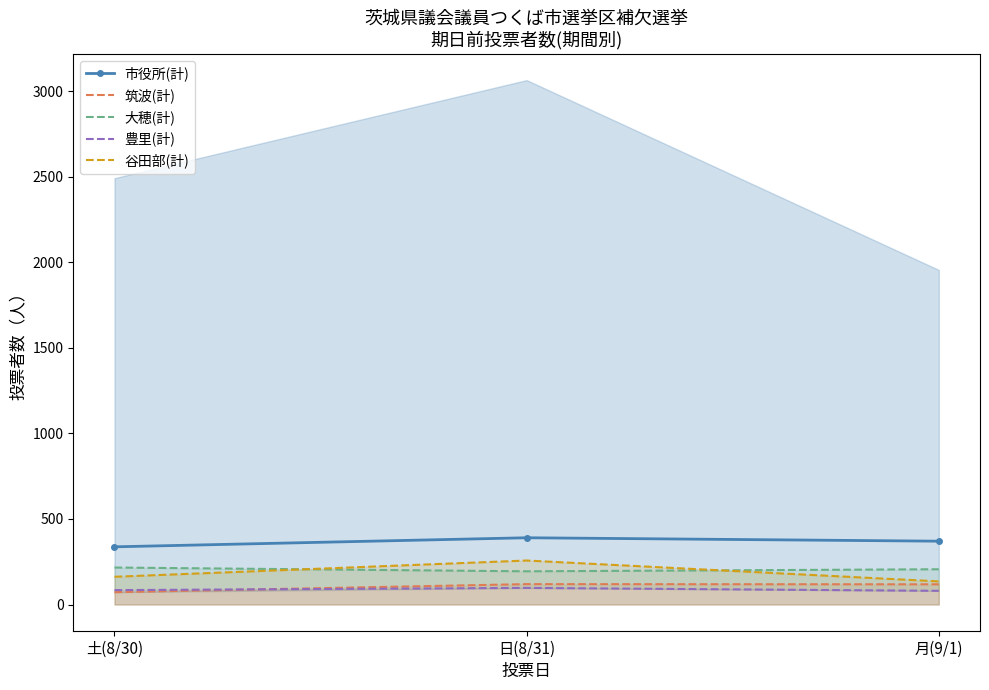

What is the greatest value displayed?

390